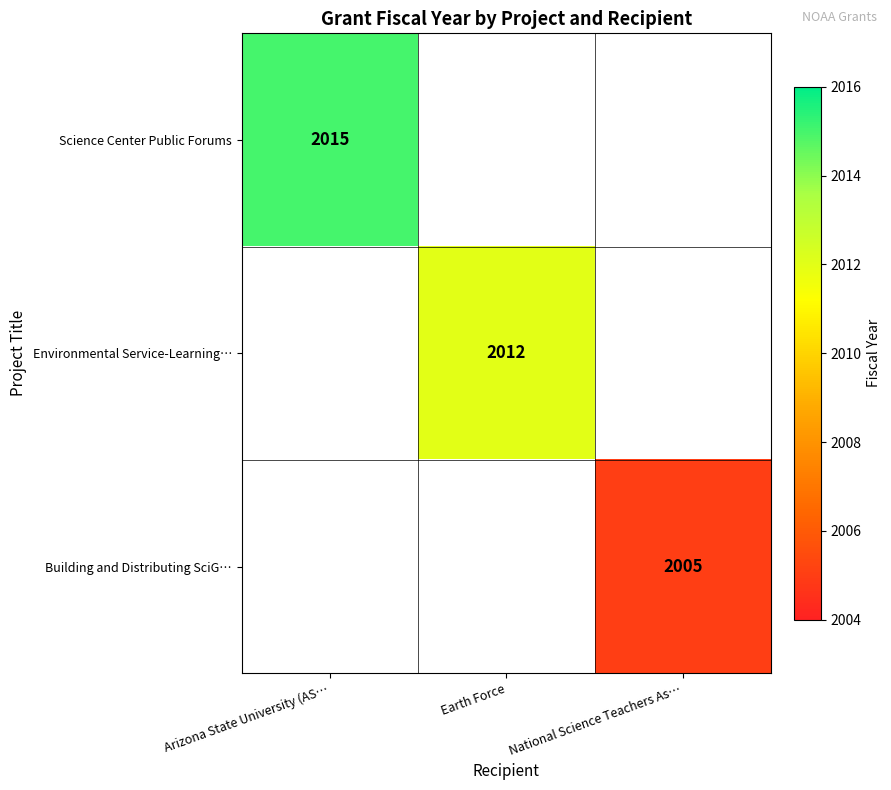

Which label corresponds to the smallest value in the chart?

National Science Teachers As…